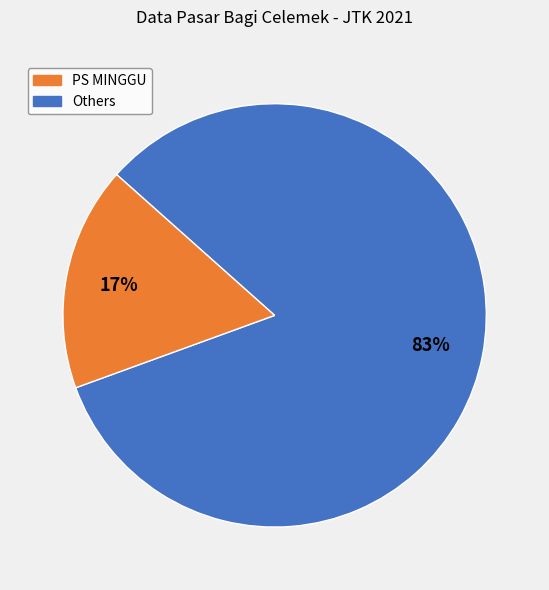

To the nearest percent, what is the average slice percentage?

50%